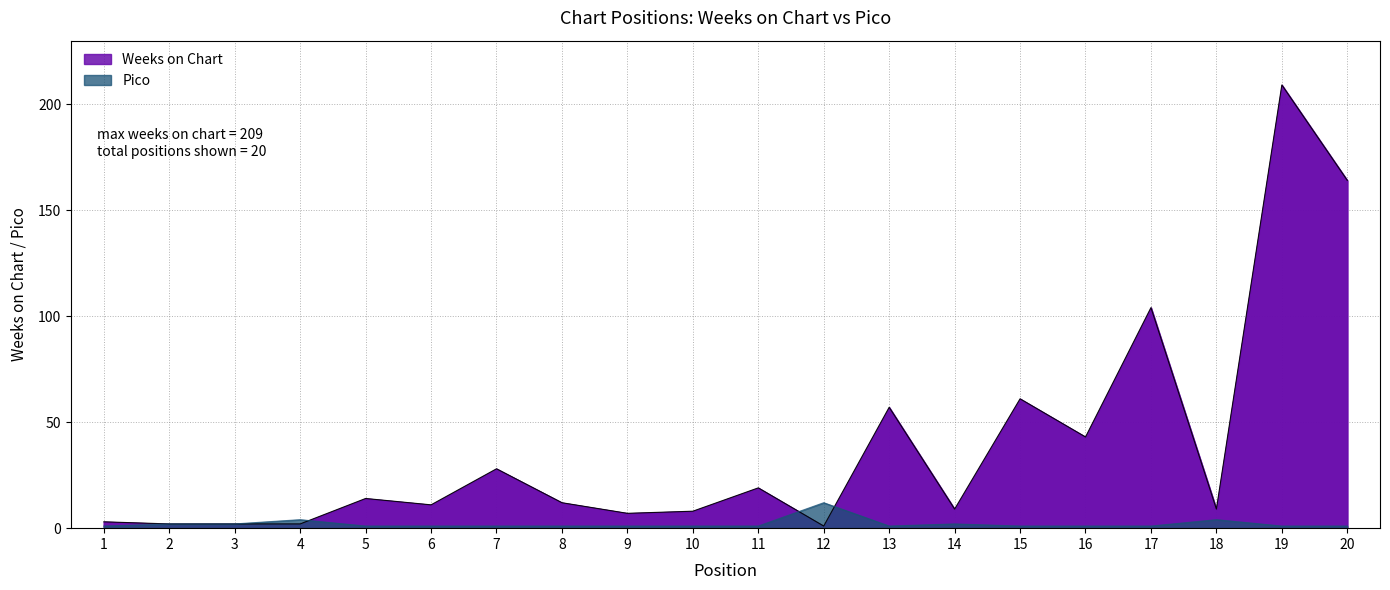

Is it true that Pico equals 1 at 7?

True